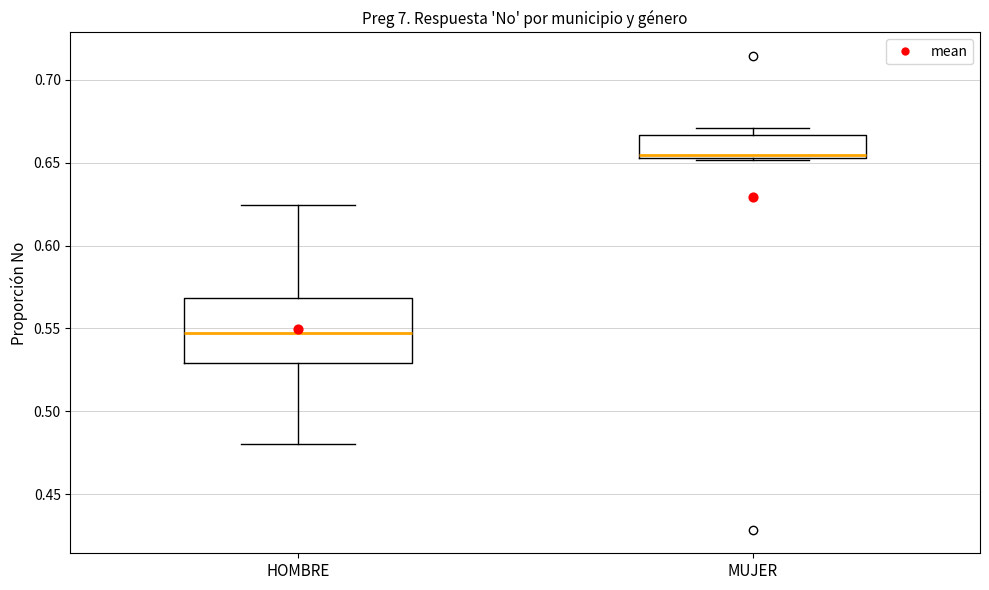

Reading left to right, read every box against the y-axis: the position of its median line, the range the box covers, and the ends of its whiskers. The values are not printed on the chart, so give them approximately, as read against the axis.

HOMBRE: median 0.545, box 0.530 to 0.570, whiskers 0.480 to 0.625
MUJER: median 0.655 (just above the box's lower edge), box 0.655 to 0.665, whiskers 0.650 to 0.670